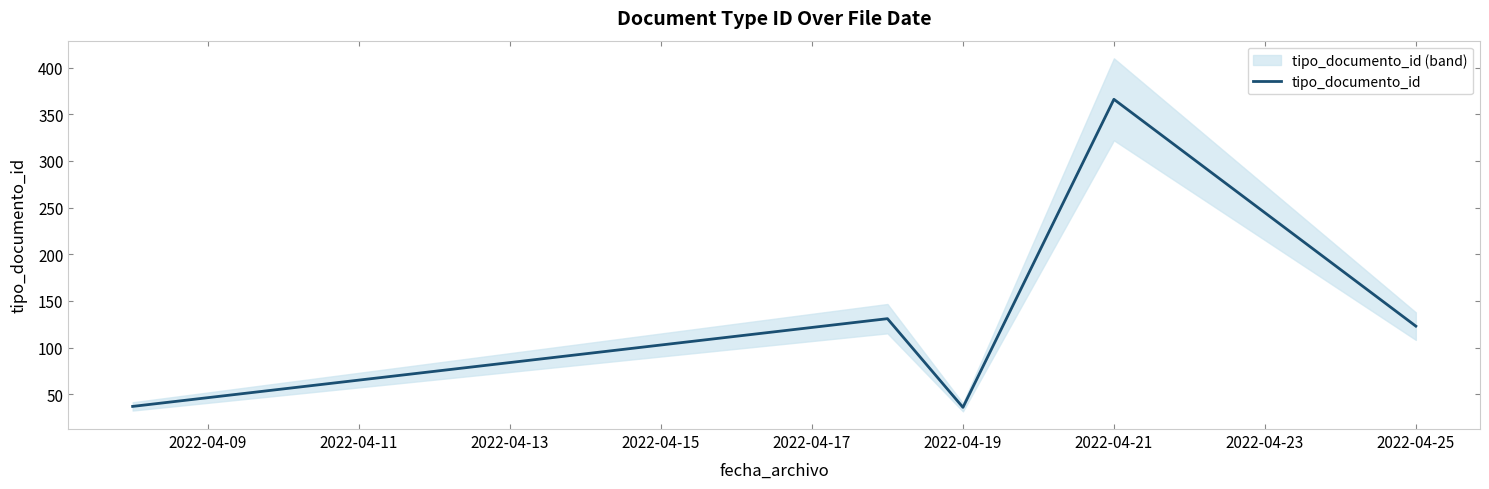

What is the greatest value displayed?

366